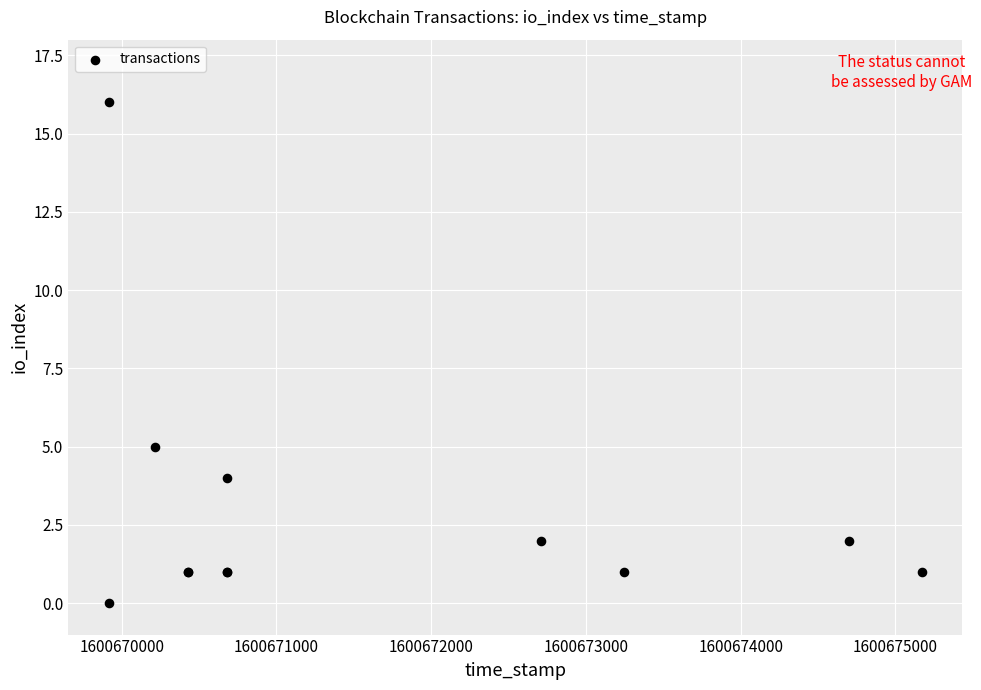

What Y value in the scatter plot is closest to 8?

5